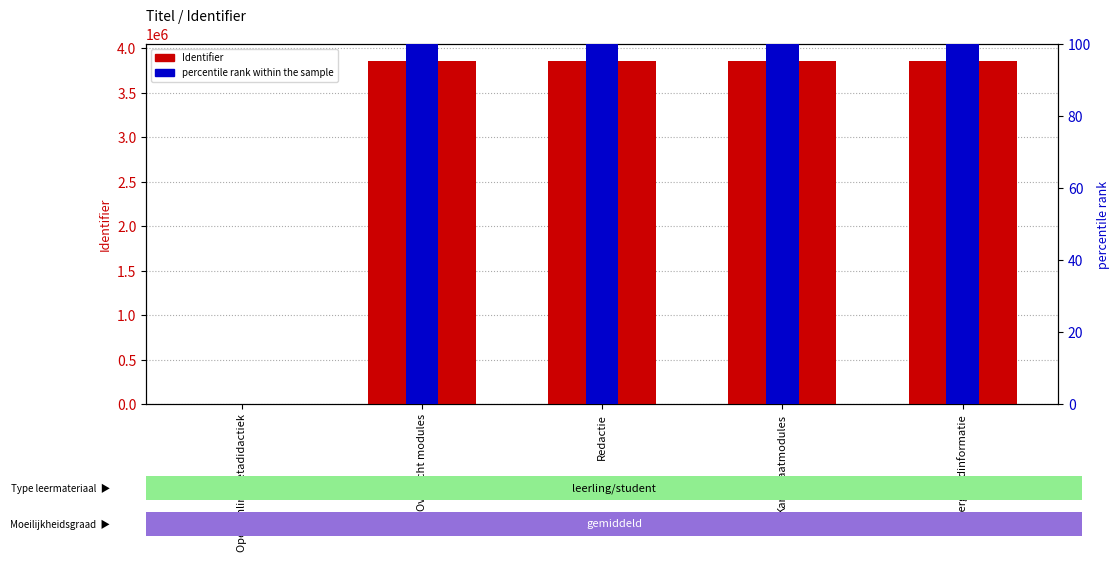

What value does the Identifier series have at Kandidaatmodules, to the nearest 10?

3852360